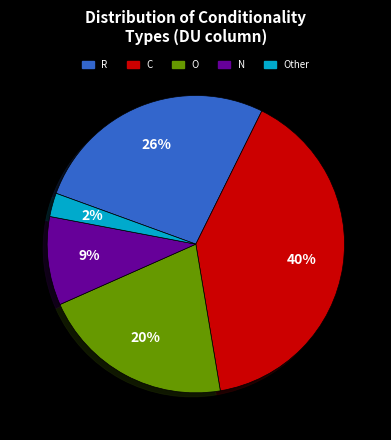

Does N represent more than half of the total?

No